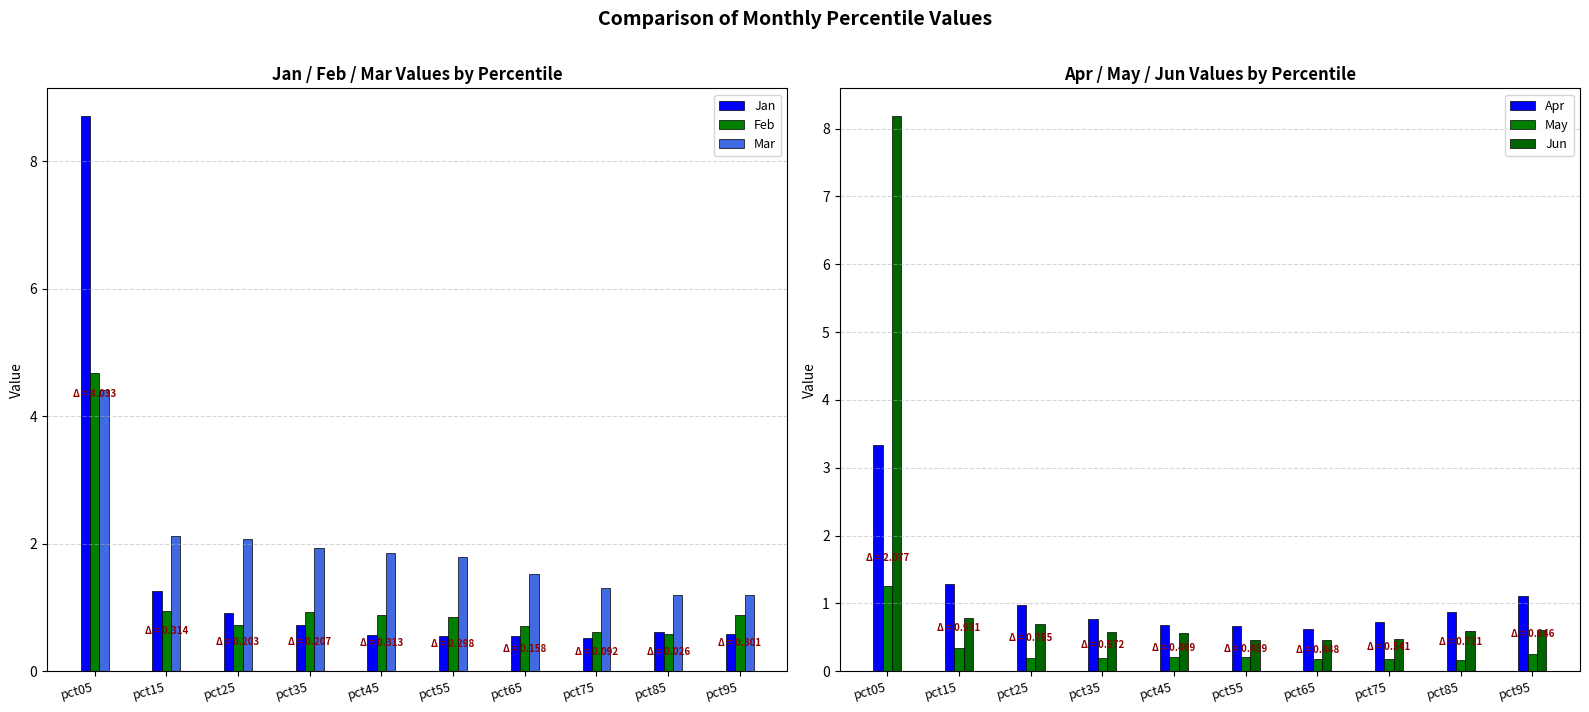

What is the minimum value shown in the chart?

0.2